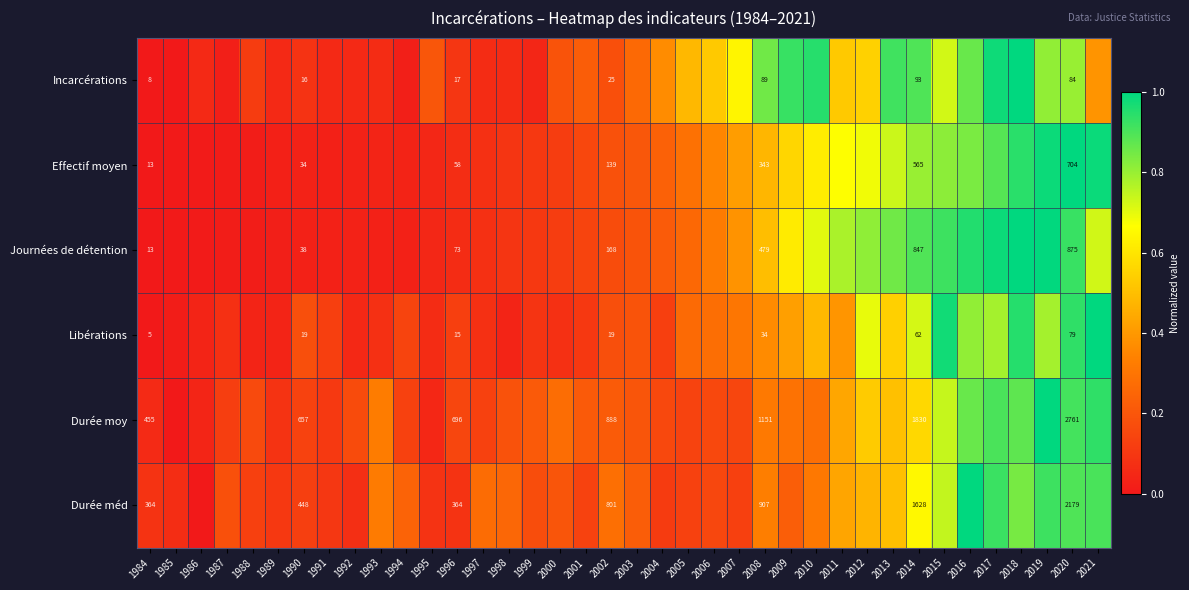

What is the difference between the highest and lowest values at 1998?

0.2